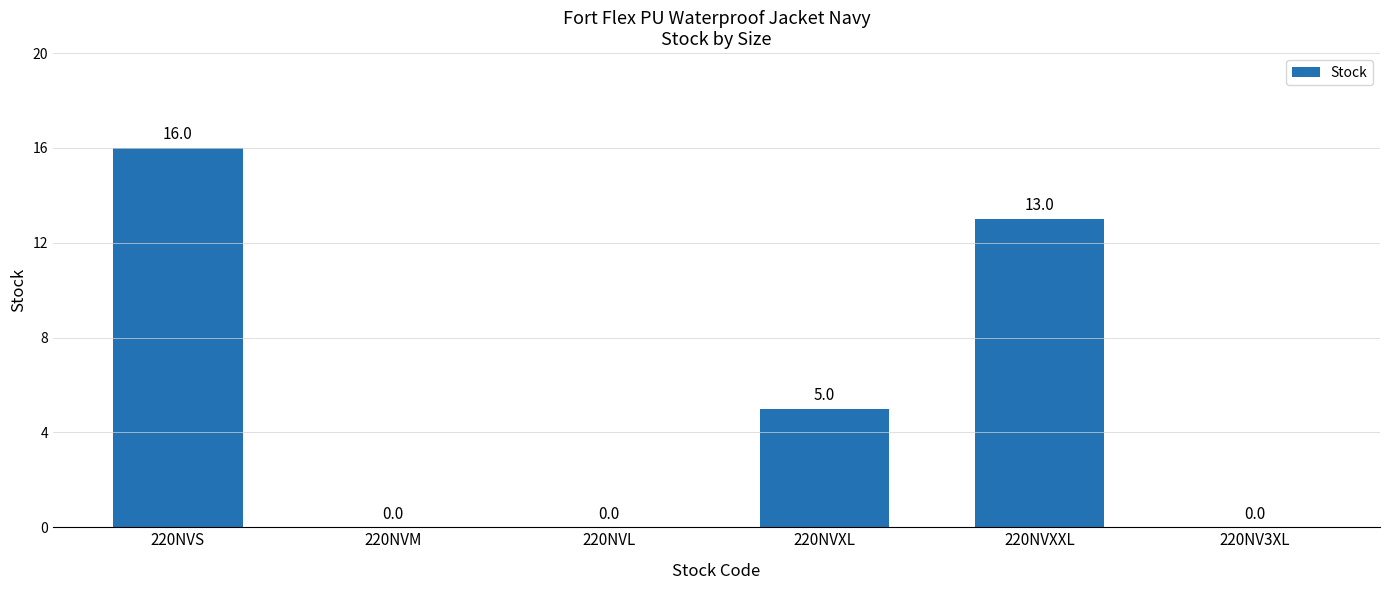

Does the chart contain stacked bars?

No